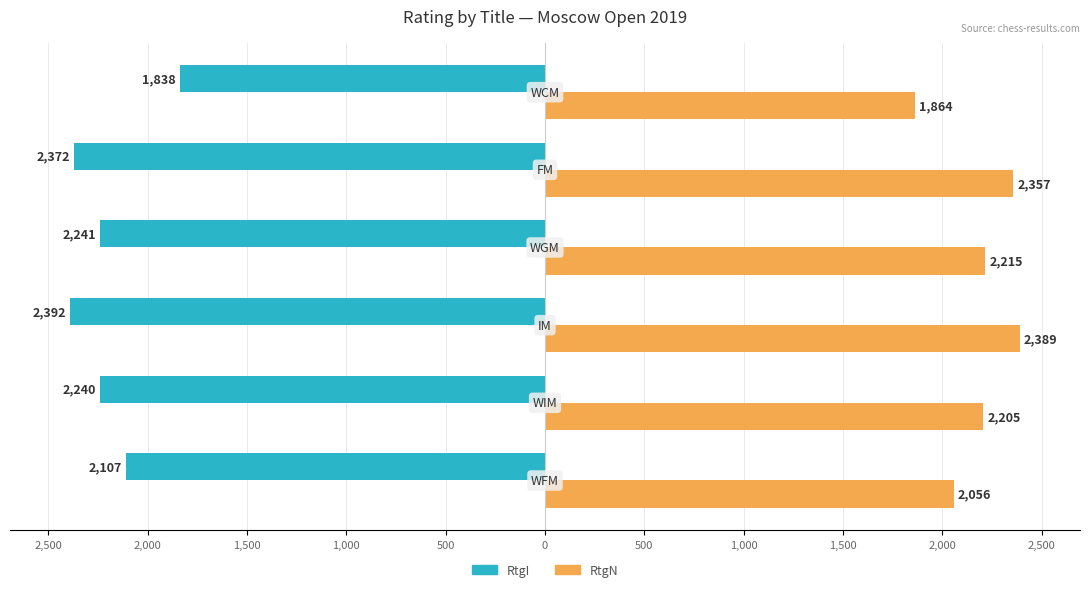

What are all the series names shown in the legend?

RtgI, RtgN